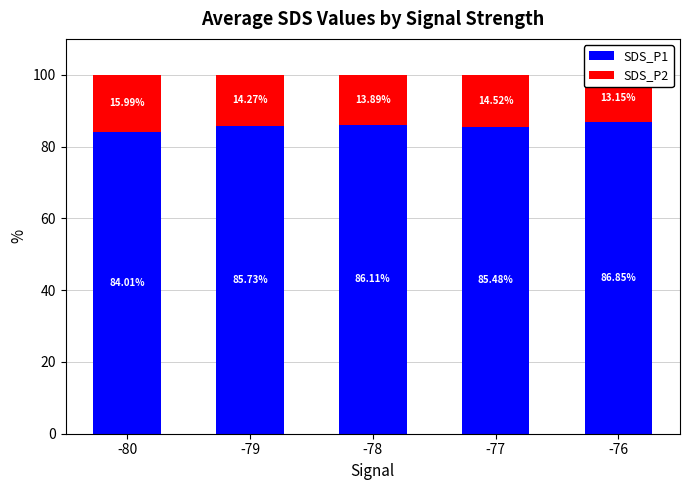

Count the number of data series in this chart.

2